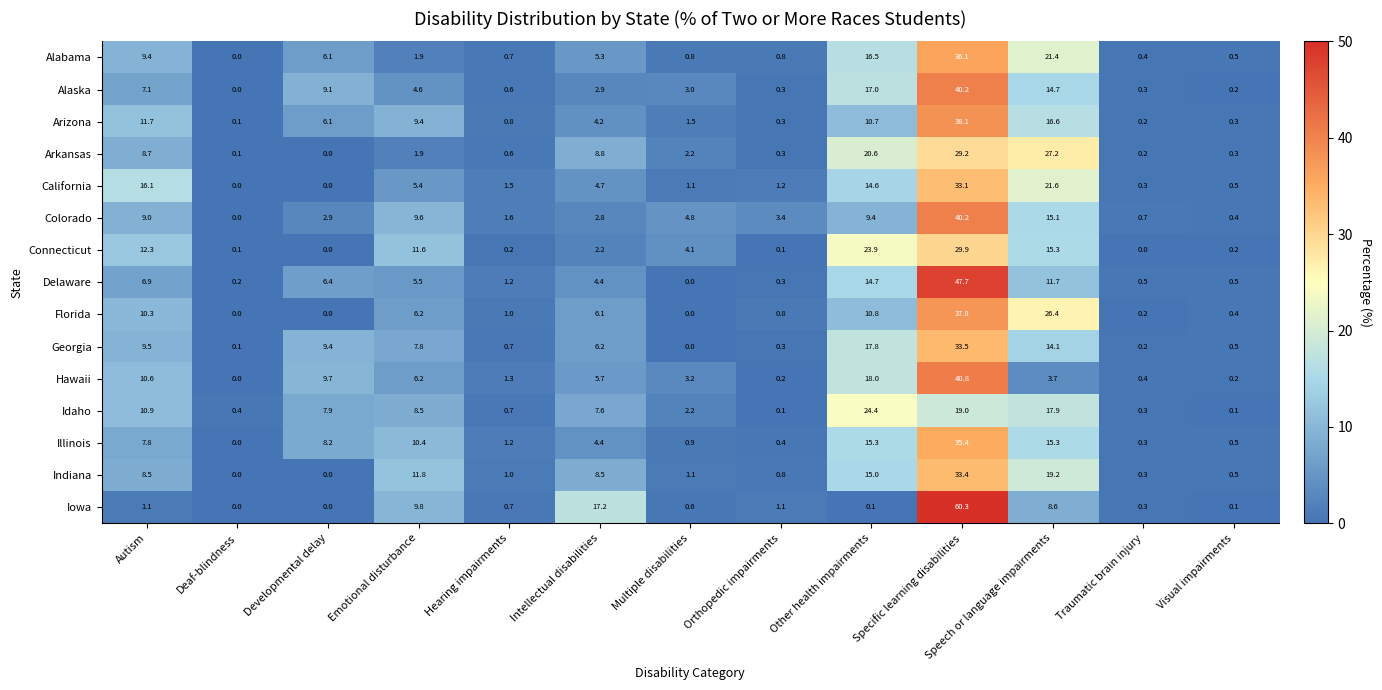

Is the value of Delaware at Visual impairments greater than the value of Hawaii at Intellectual disabilities?

No